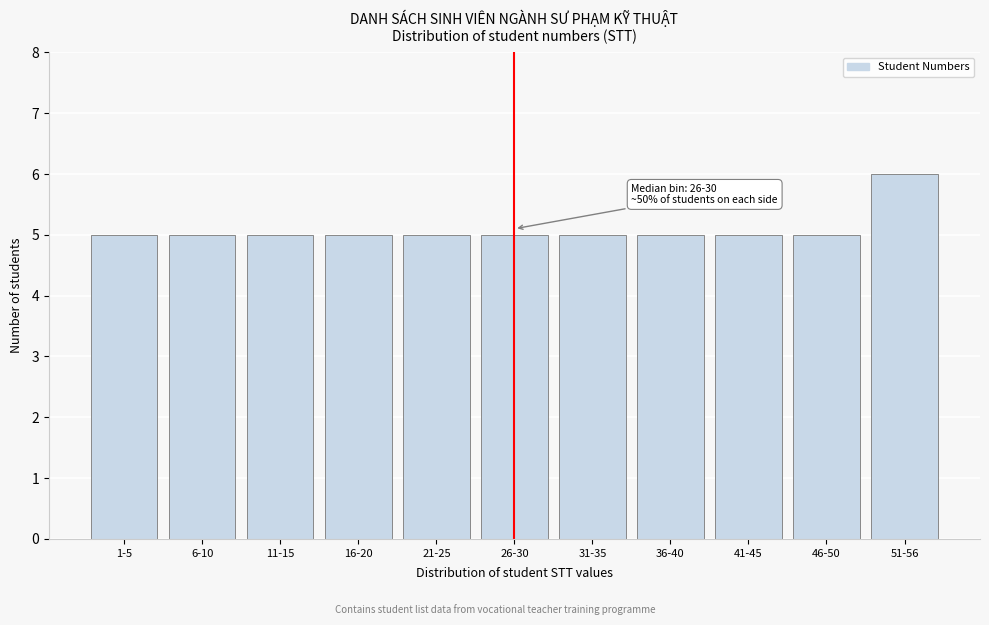

Reading left to right, what are all the values shown in this chart?

5	5	5	5	5	5	5	5	5	5	6